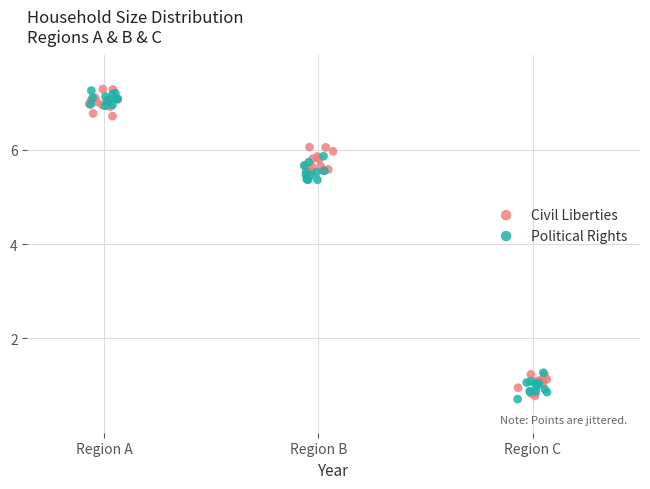

What are all the series names shown in the legend?

Civil Liberties, Political Rights